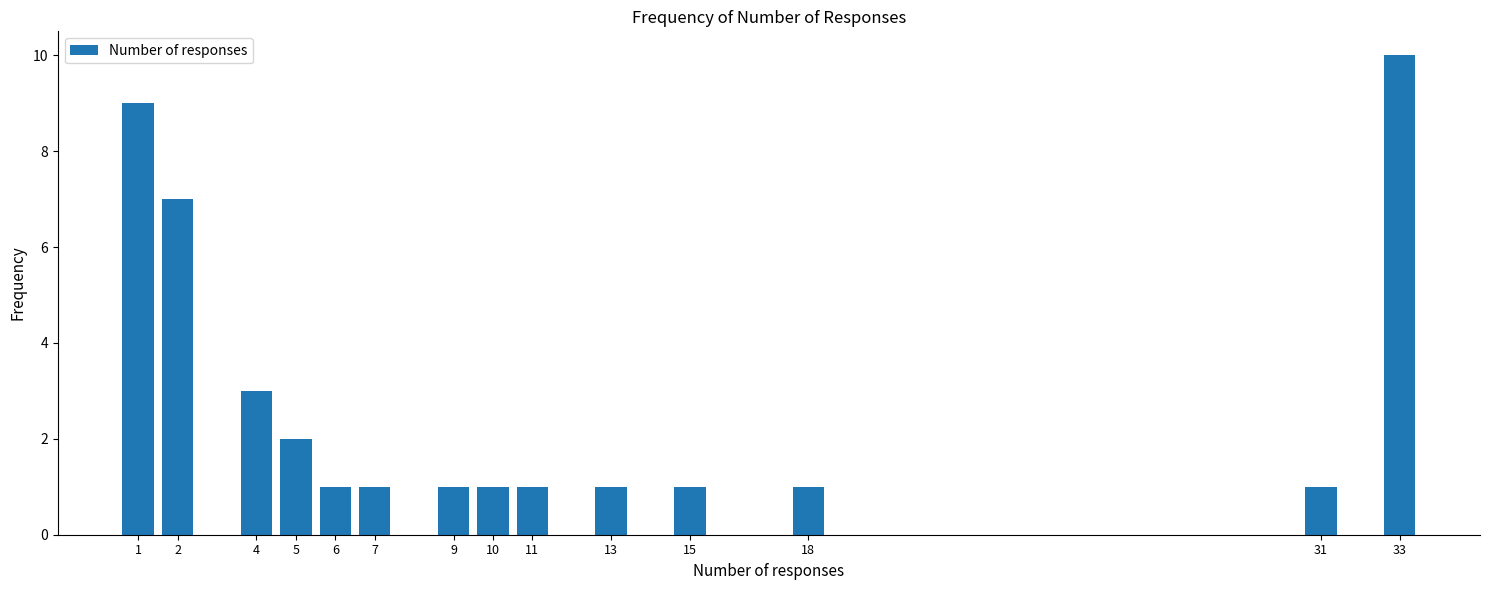

Reading right to left, transcribe all the data shown in this chart.

10	1	1	1	1	1	1	1	1	1	2	3	7	9